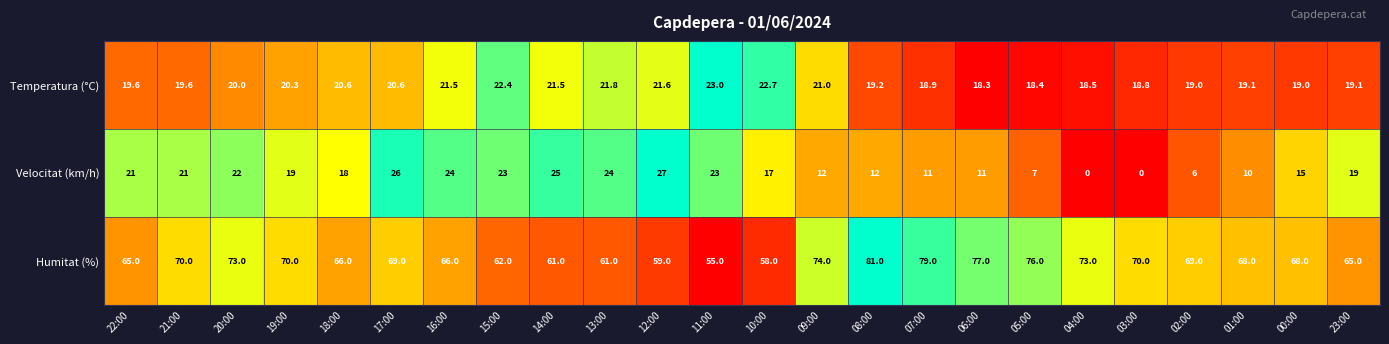

True or false: Velocitat (km/h) has a value of 8.4 at 03:00.

False